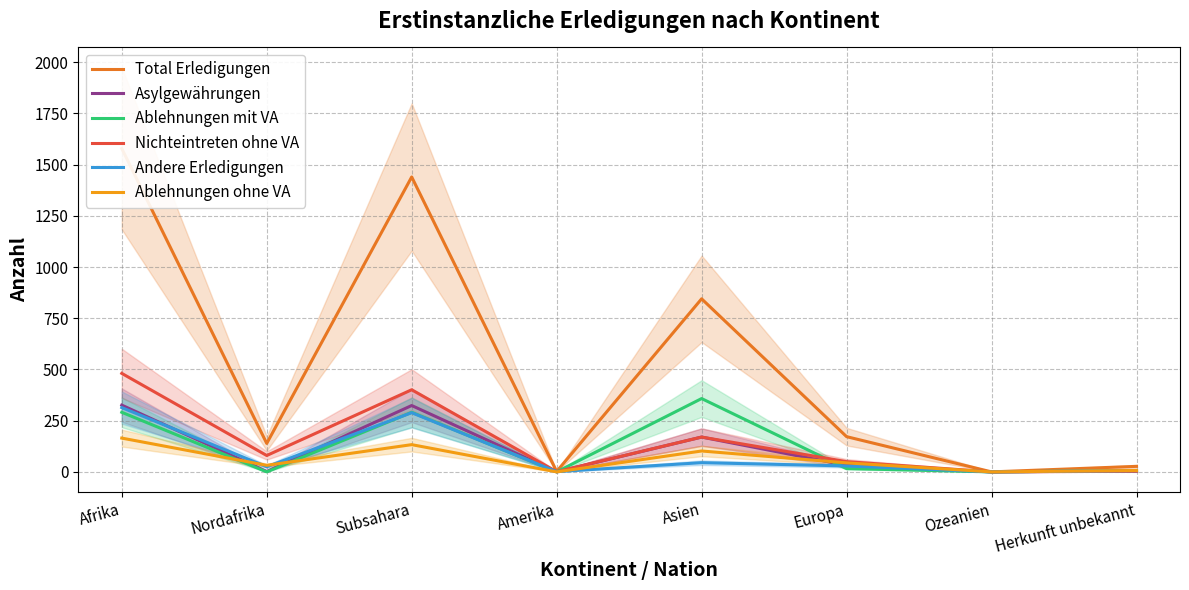

Rank the series by their maximum value, from highest to lowest.

Total Erledigungen, Nichteintreten ohne VA, Ablehnungen mit VA, Asylgewährungen, Andere Erledigungen, Ablehnungen ohne VA